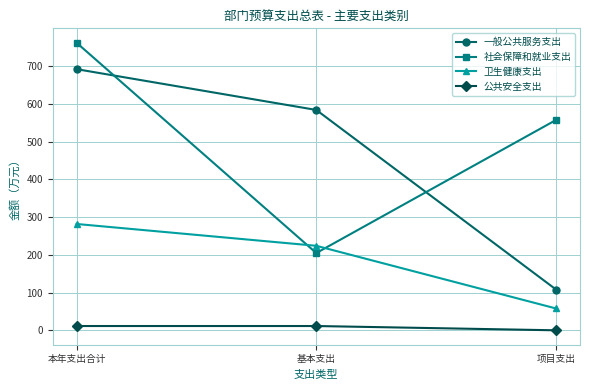

Reading left to right, what are all the values shown in this chart?

一般公共服务支出: 本年支出合计=691.8	基本支出=583.7	项目支出=108.1
社会保障和就业支出: 本年支出合计=761.8	基本支出=204.7	项目支出=557.2
卫生健康支出: 本年支出合计=281.7	基本支出=223.9	项目支出=57.8
公共安全支出: 本年支出合计=11.4	基本支出=11.4	项目支出=0.0